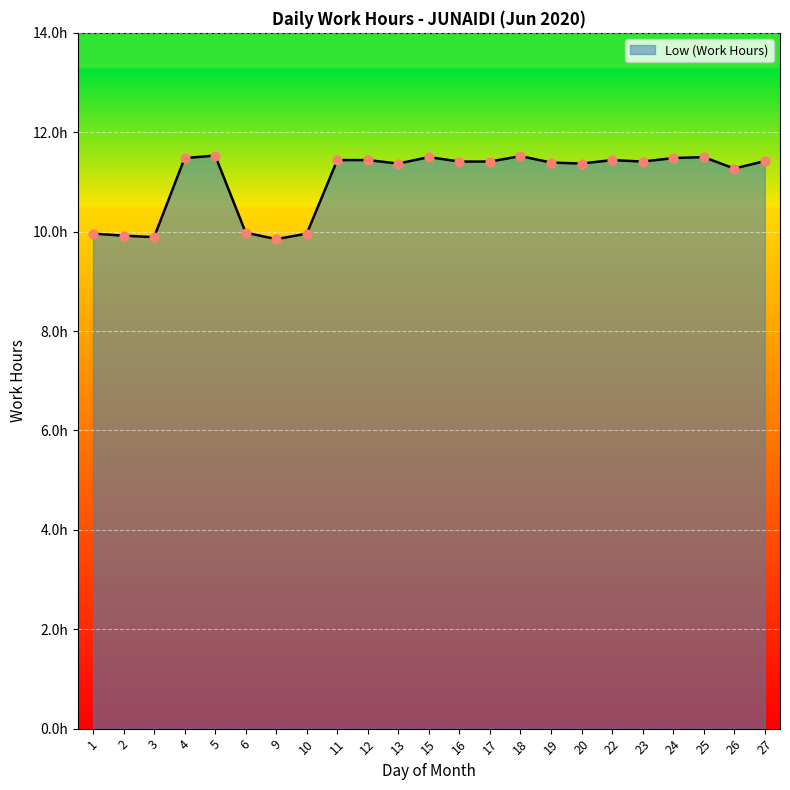

Does the chart have visible grid lines?

Yes